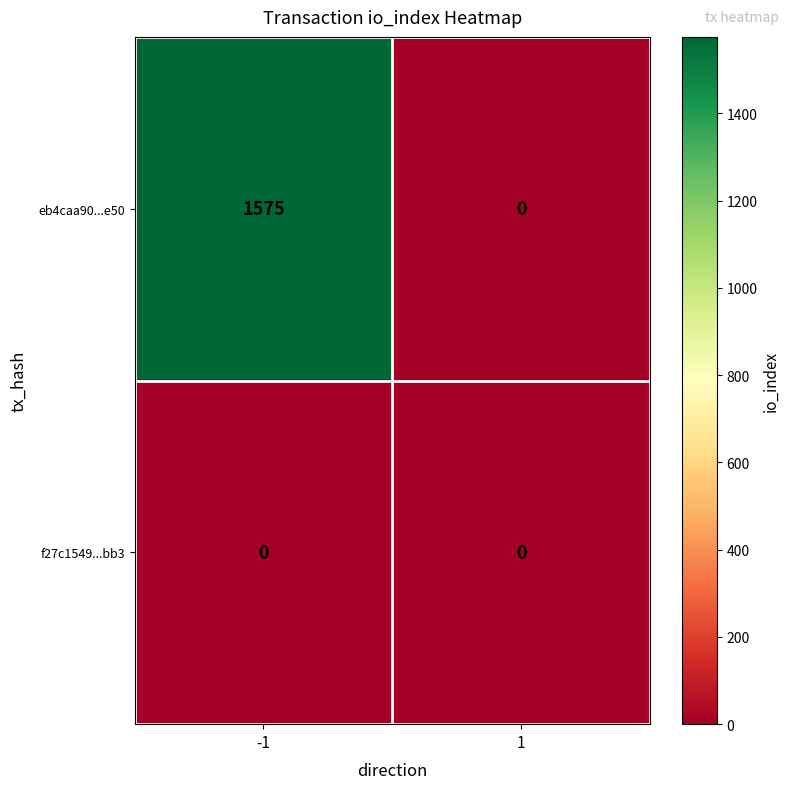

Reading right to left, list all the values displayed in this chart.

eb4caa90...e50: 0	1575
f27c1549...bb3: 0	0